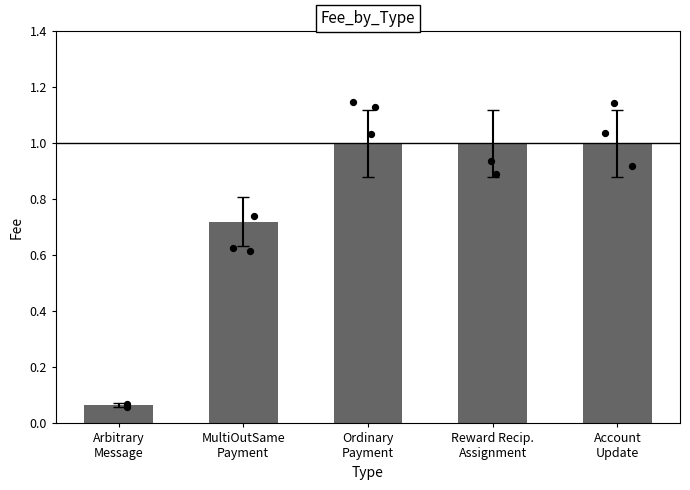

Which has a higher value, Ordinary
Payment or Account
Update?

Ordinary
Payment